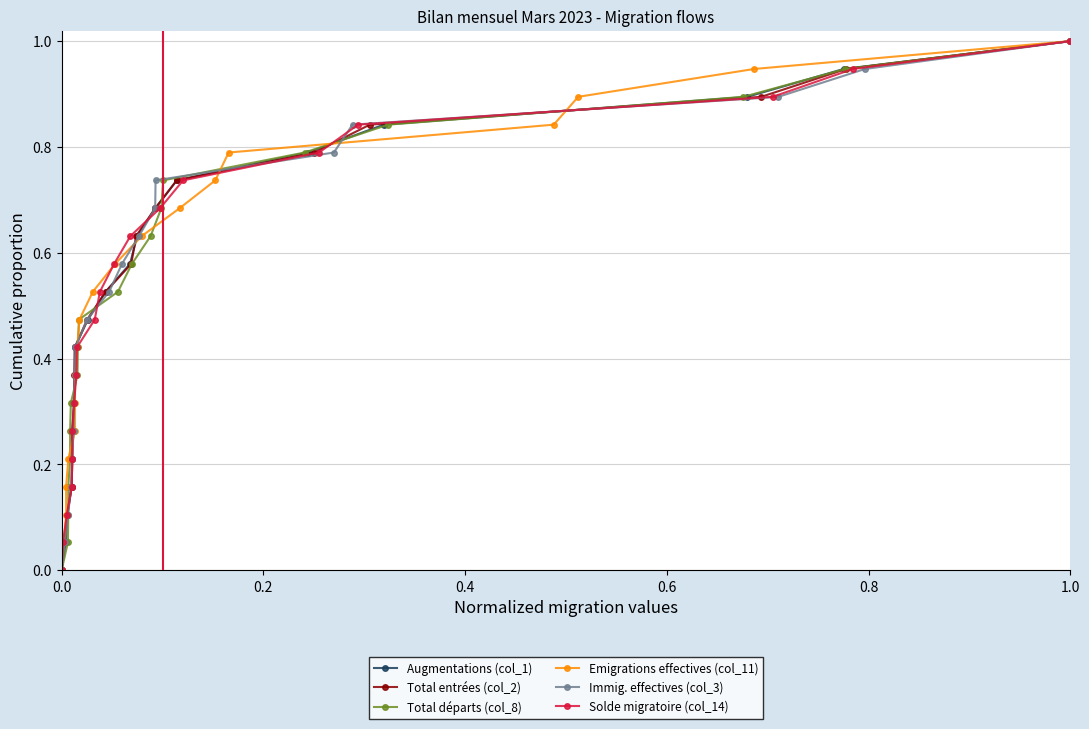

What is the greatest value displayed?

1.0